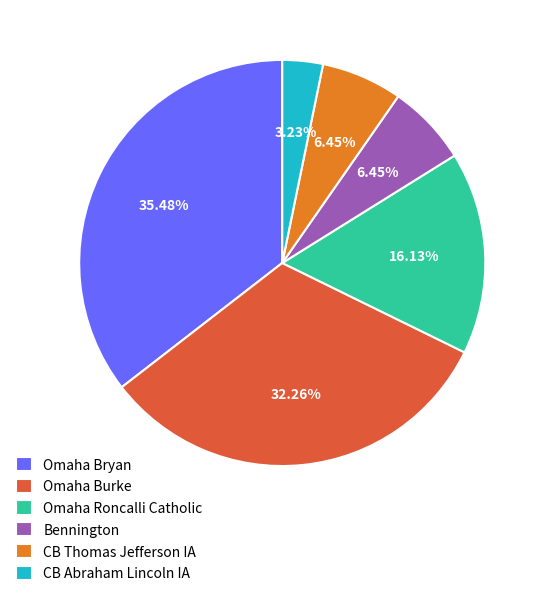

Does CB Abraham Lincoln IA account for over 50% of the chart?

No